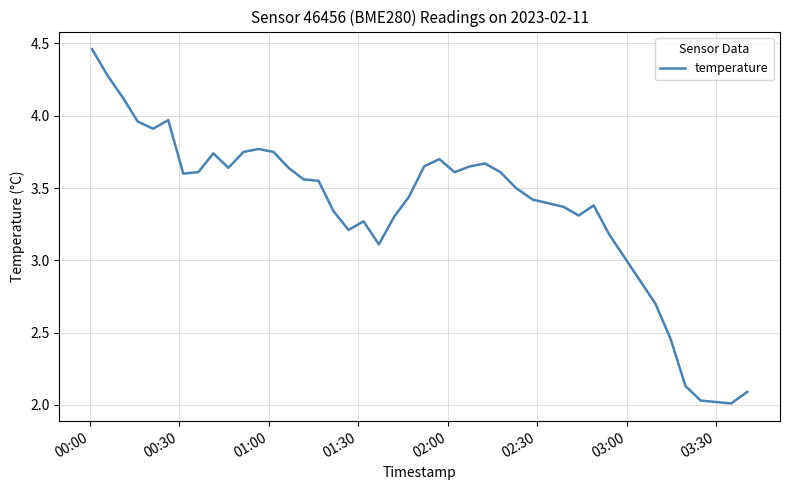

Does the chart display data point markers on the line(s)?

No